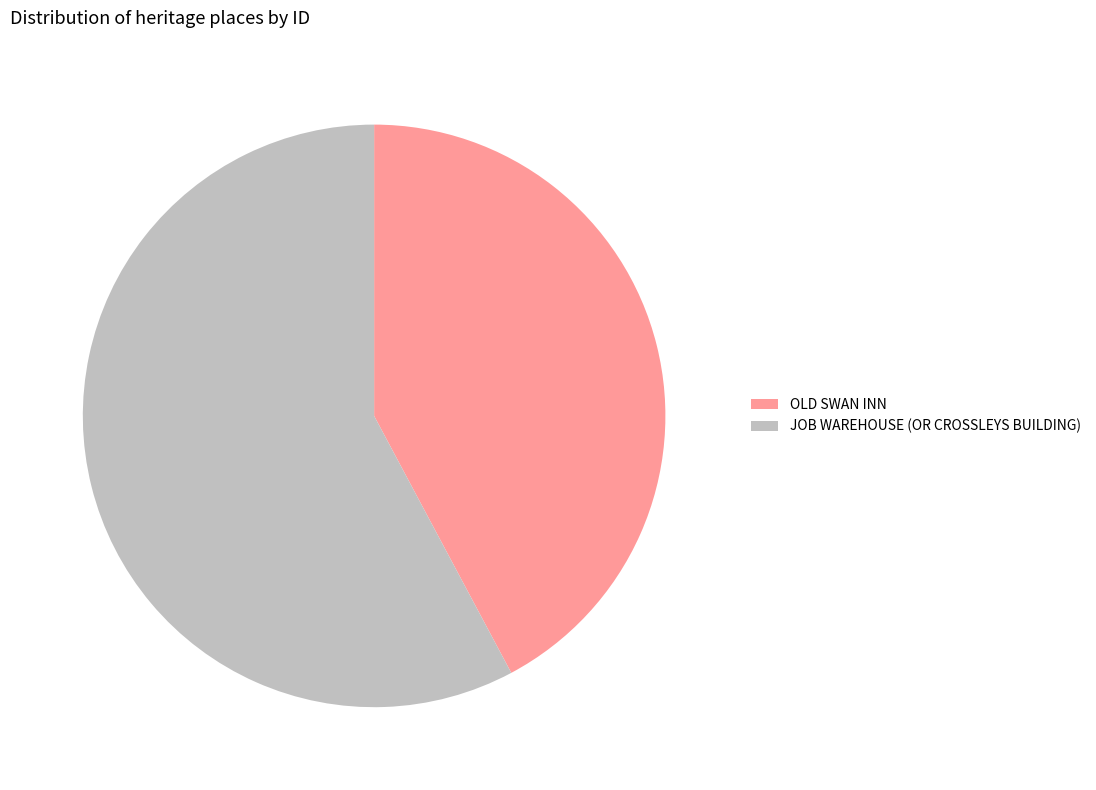

Is the sum of JOB WAREHOUSE (OR CROSSLEYS BUILDING) and OLD SWAN INN greater than half?

Yes